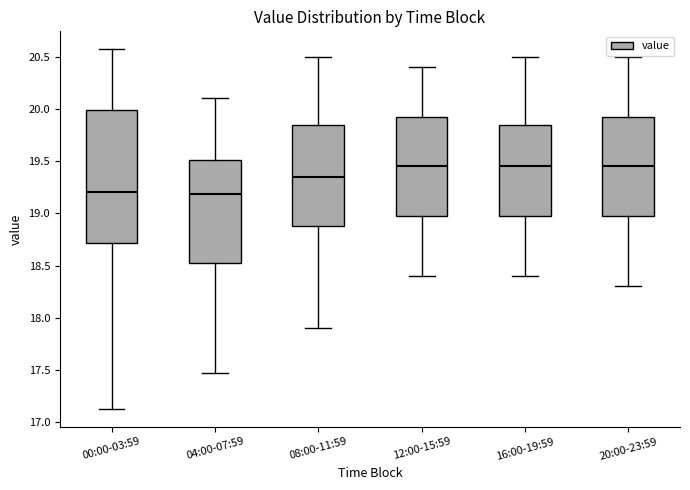

Reading left to right, transcribe this box plot: for each box, give where its median line is, the range the box spans, and where its two whiskers end, as read against the y-axis. The values are not printed on the chart, so give them approximately, as read against the axis.

00:00-03:59: median 19.20, box 18.70 to 20.00, whiskers 17.15 to 20.55
04:00-07:59: median 19.20, box 18.50 to 19.50, whiskers 17.45 to 20.10
08:00-11:59: median 19.35, box 18.90 to 19.85, whiskers 17.90 to 20.50
12:00-15:59: median 19.45, box 19.00 to 19.95, whiskers 18.40 to 20.40
16:00-19:59: median 19.45, box 19.00 to 19.85, whiskers 18.40 to 20.50
20:00-23:59: median 19.45, box 19.00 to 19.95, whiskers 18.30 to 20.50